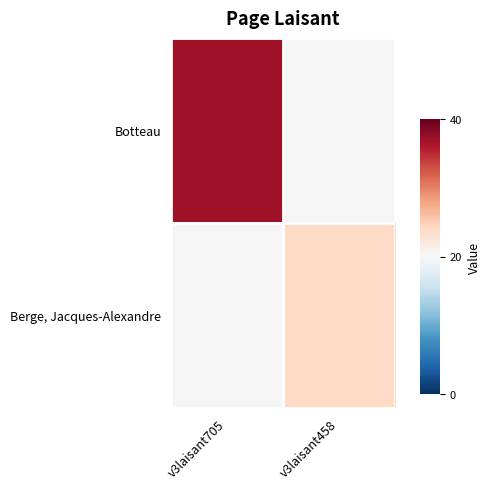

Which series has the largest range (max minus min)?

Botteau